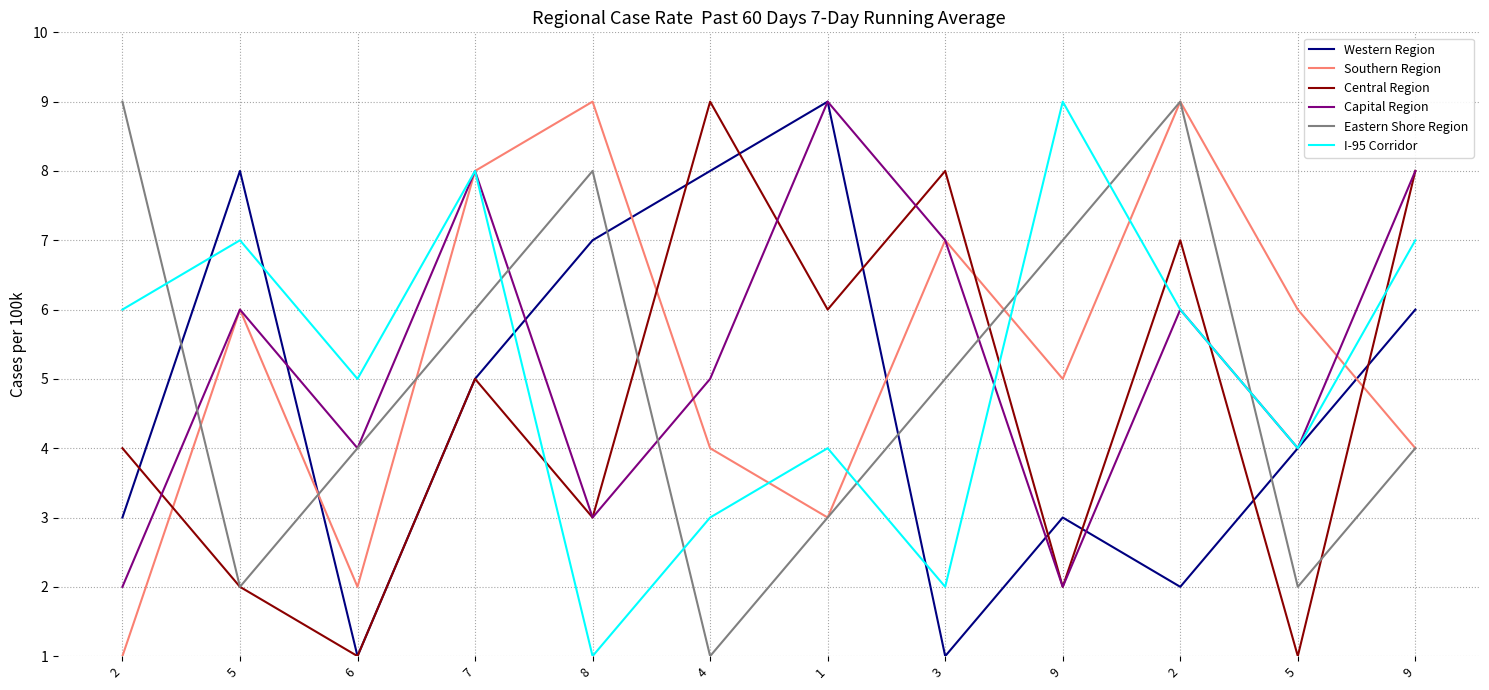

How many I-95 Corridor values are between 4 and 7?

7